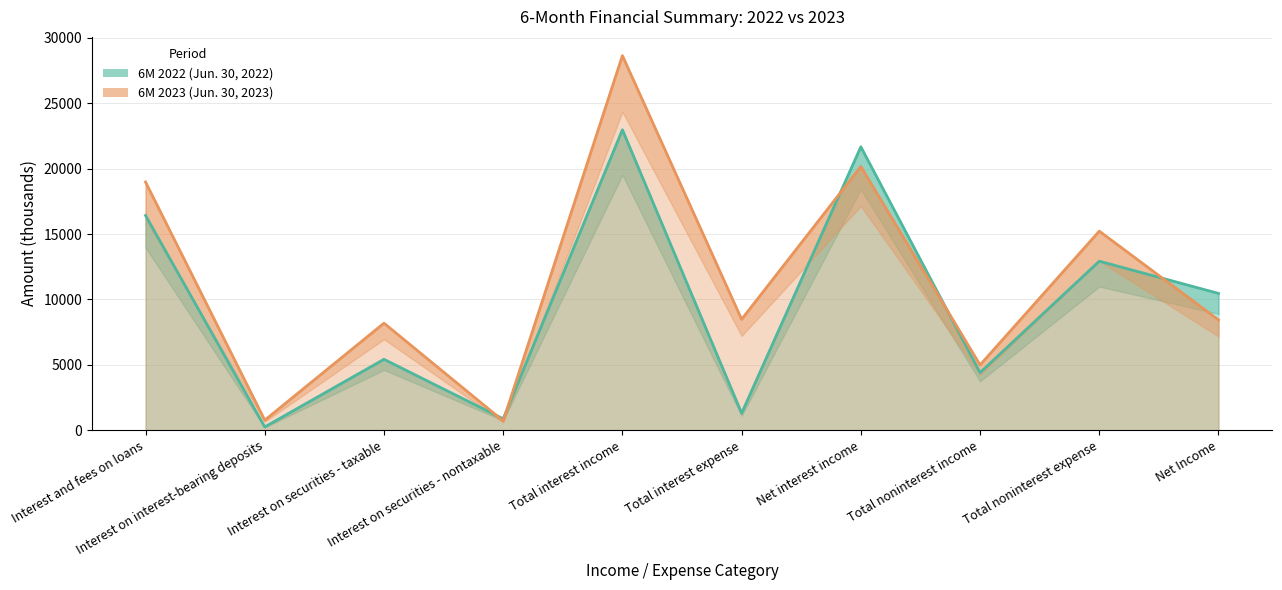

What is the label of the 10th point from the right?

Interest and fees on loans